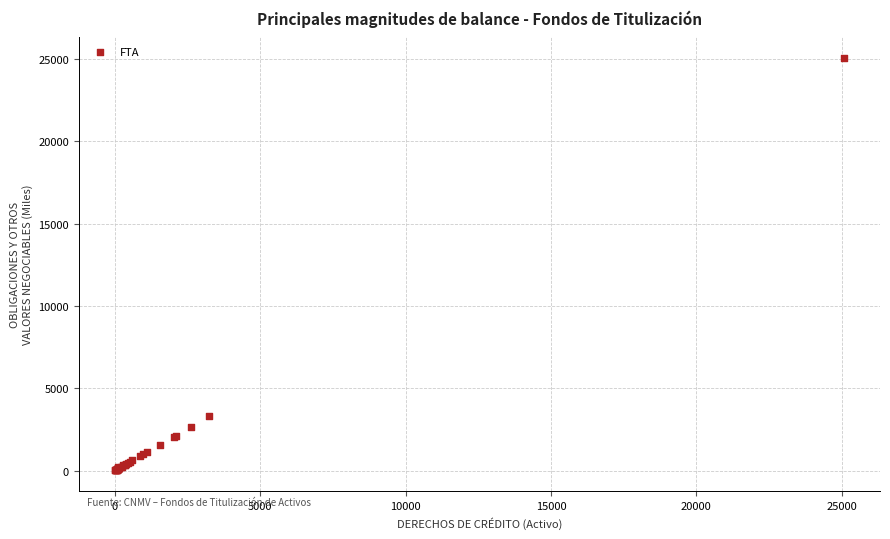

What Y value in the scatter plot is closest to 12534?

3313.1